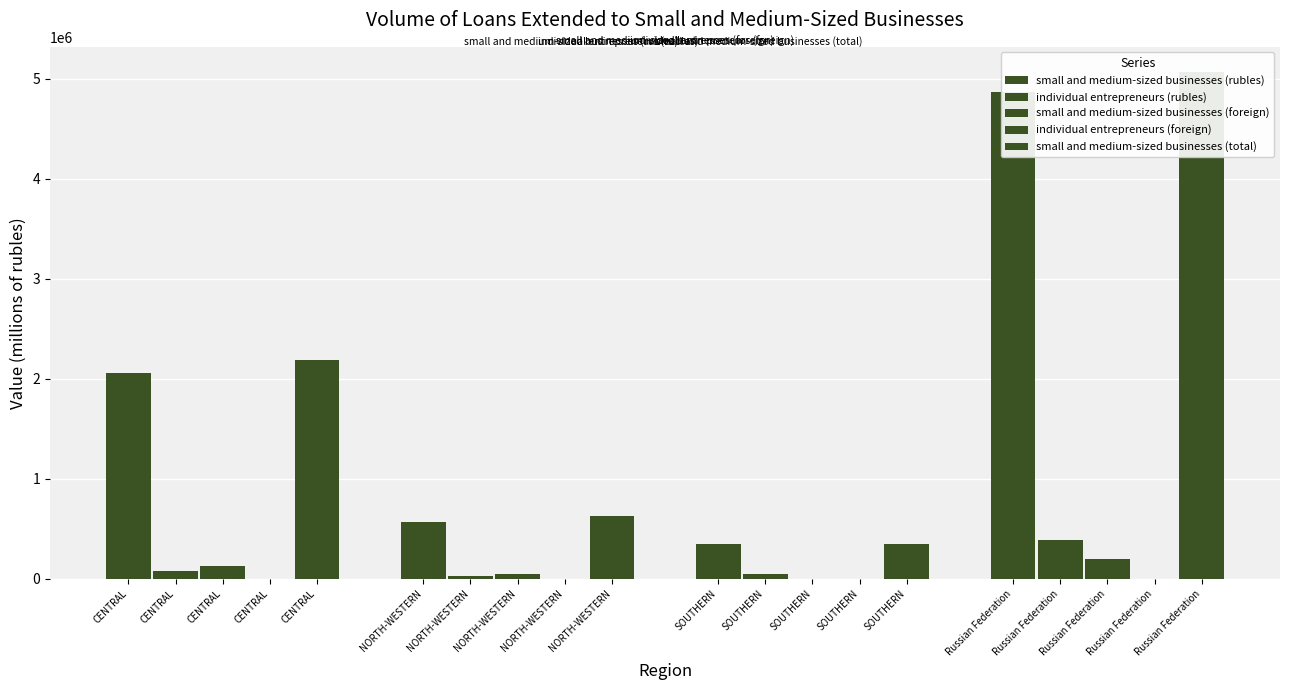

Reading left to right, extract all data points from this chart.

small and medium-sized businesses (rubles): 2055902	573038	348132	4864949
individual entrepreneurs (rubles): 82253	29859	45830	392496
small and medium-sized businesses (foreign): 130106	53910	3718	202705
individual entrepreneurs (foreign): 1276	11	0	1825
small and medium-sized businesses (total): 2186008	626948	351850	5067654